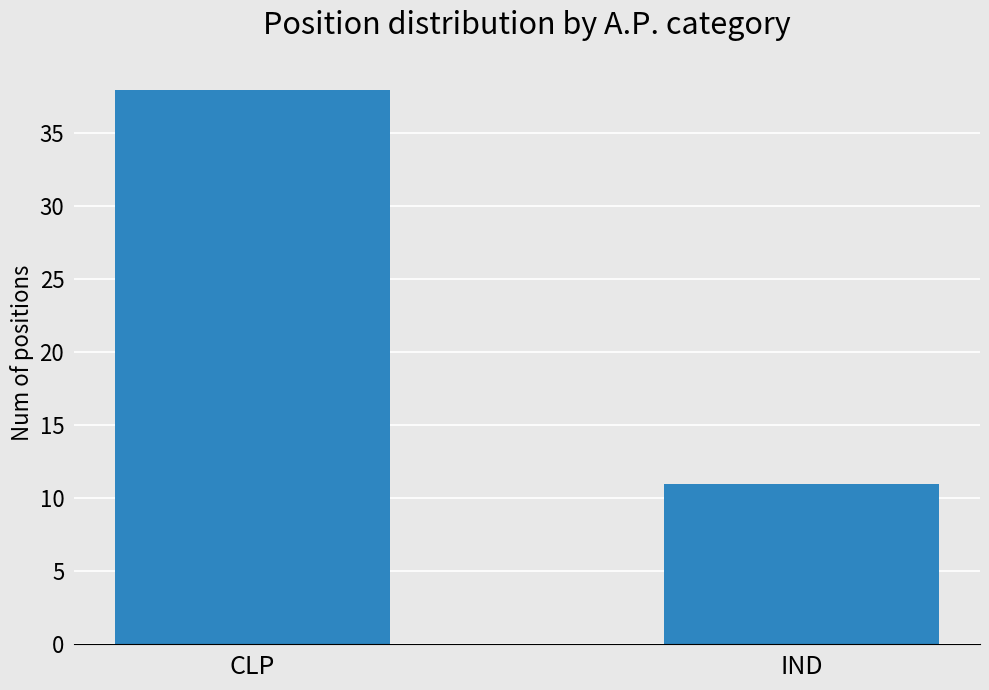

Reading right to left, extract all data points from this chart.

11	38